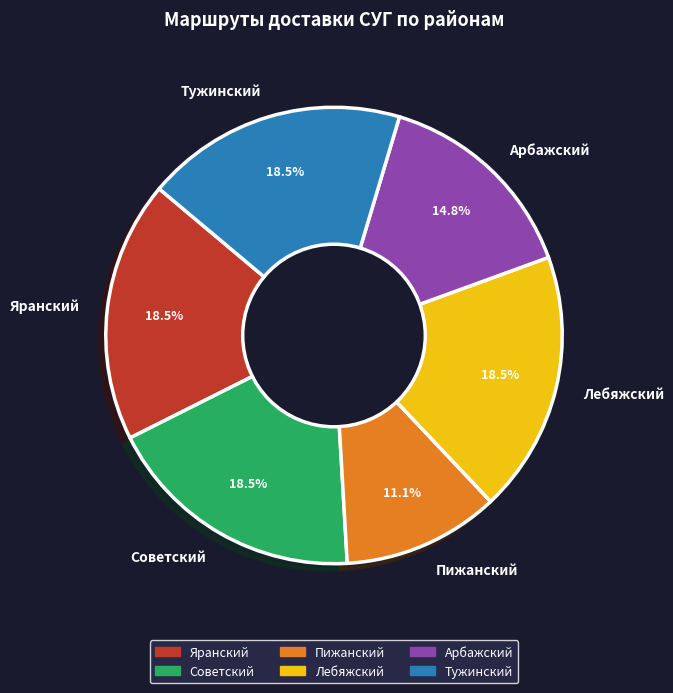

To the nearest percent, what is the difference between the Яранский and Тужинский slice percentages?

0%